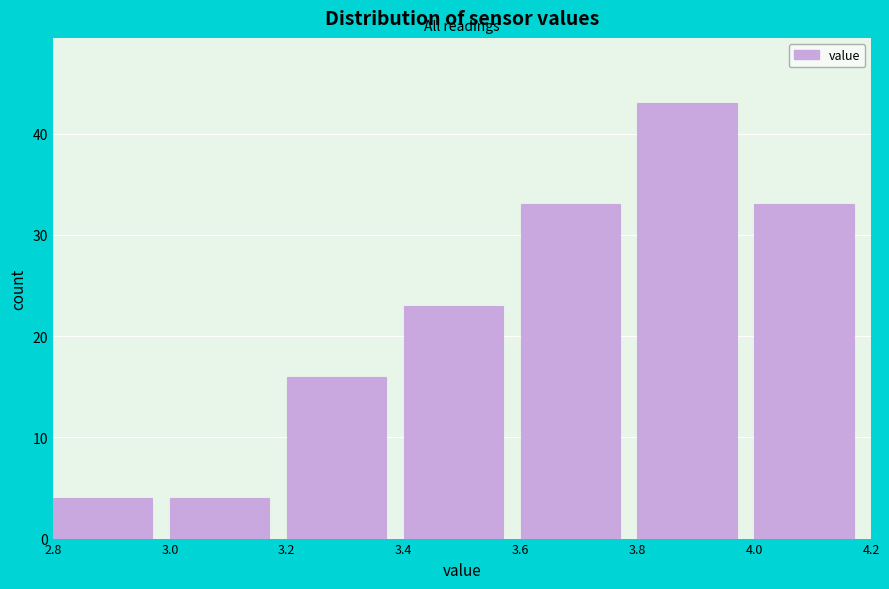

Reading left to right, list every bar in this chart as the range it spans on the x-axis followed by its height. The values are not printed on the chart, so give them approximately, as read against the axis.

2.8 to 3.0: 4
3.0 to 3.2: 4
3.2 to 3.4: 16
3.4 to 3.6: 23
3.6 to 3.8: 33
3.8 to 4.0: 43
4.0 to 4.2: 33